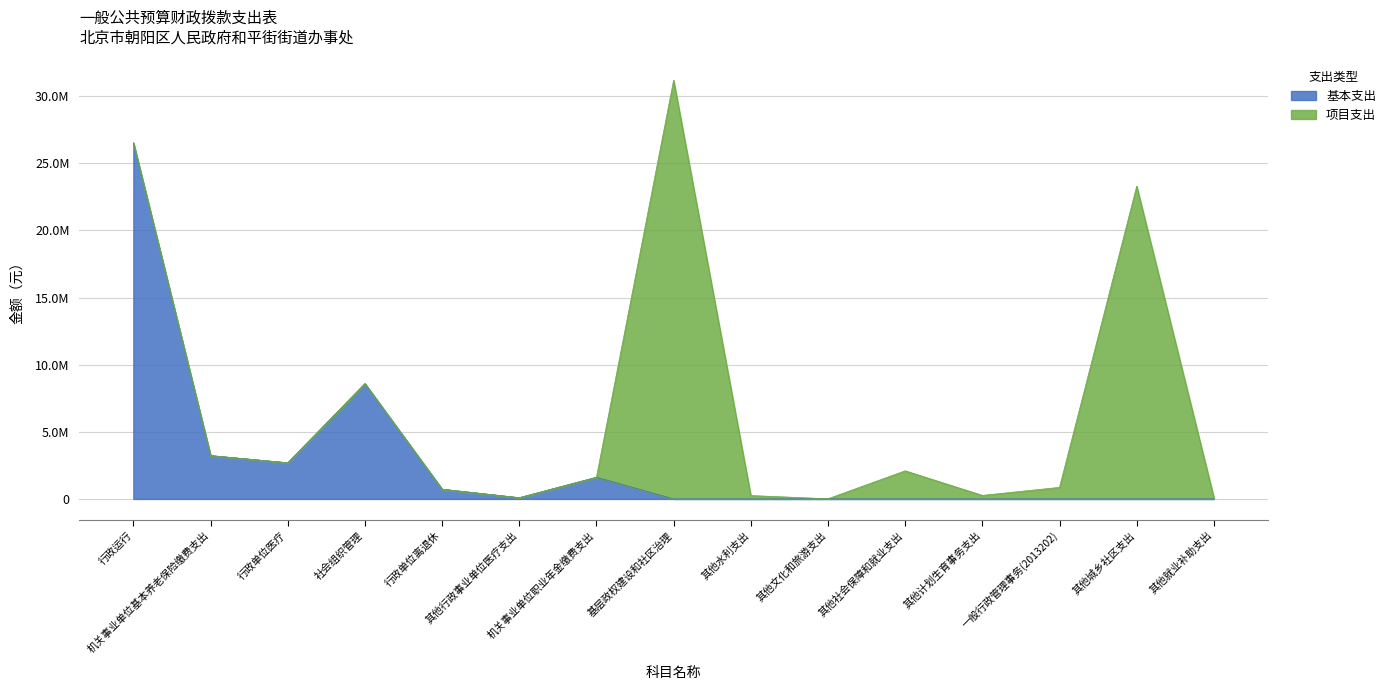

List the labels in order of value, smallest first.

基层政权建设和社区治理, 其他水利支出, 其他文化和旅游支出, 其他社会保障和就业支出, 其他计划生育事务支出, 一般行政管理事务(2013202), 其他城乡社区支出, 其他就业补助支出, 其他行政事业单位医疗支出, 行政单位离退休, 机关事业单位职业年金缴费支出, 行政单位医疗, 机关事业单位基本养老保险缴费支出, 社会组织管理, 行政运行